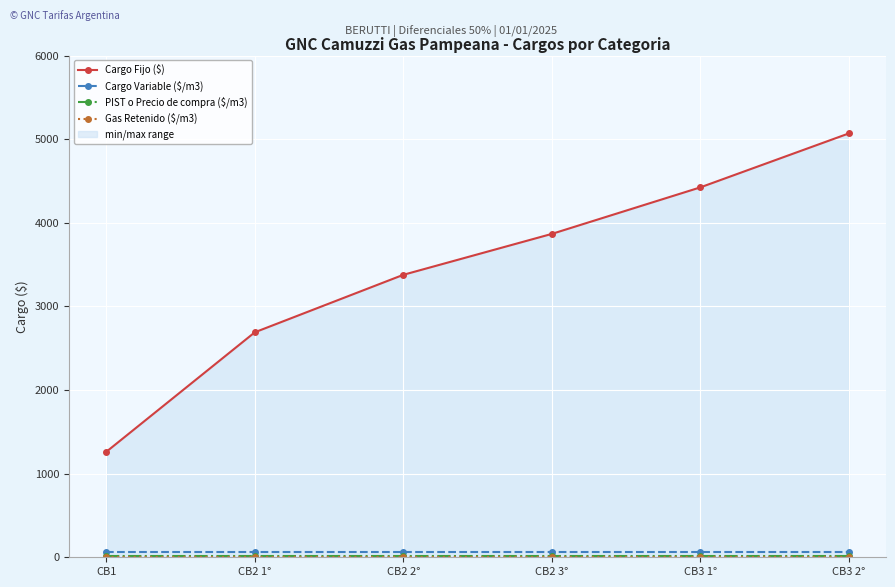

At which label does Cargo Fijo ($) first exceed 3867?

CB2 3°